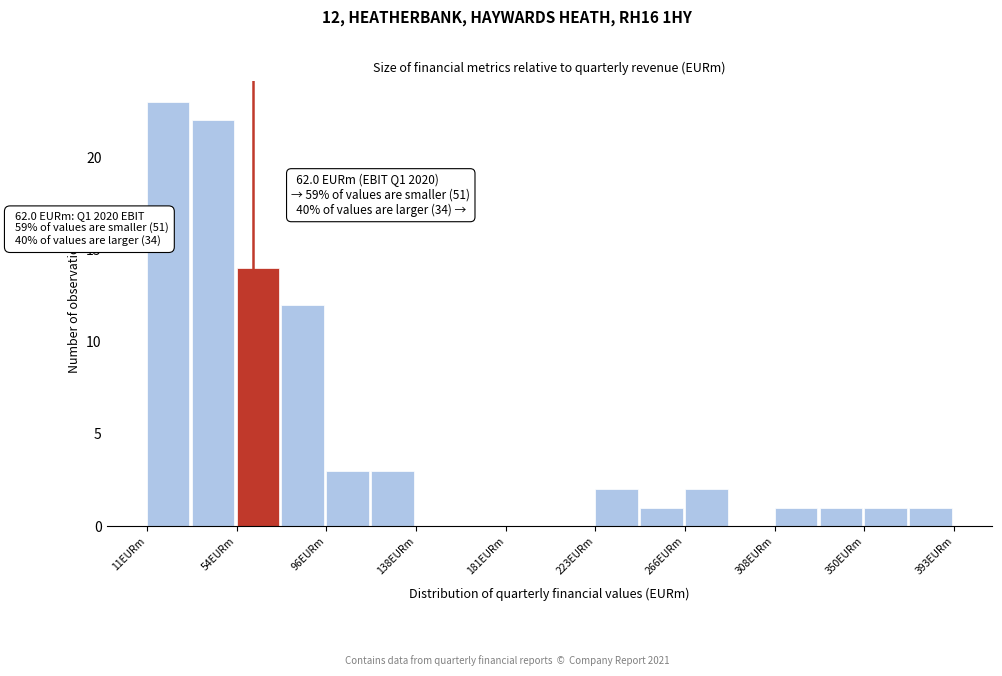

Which range on the x-axis has the tallest bar?

10 to 35